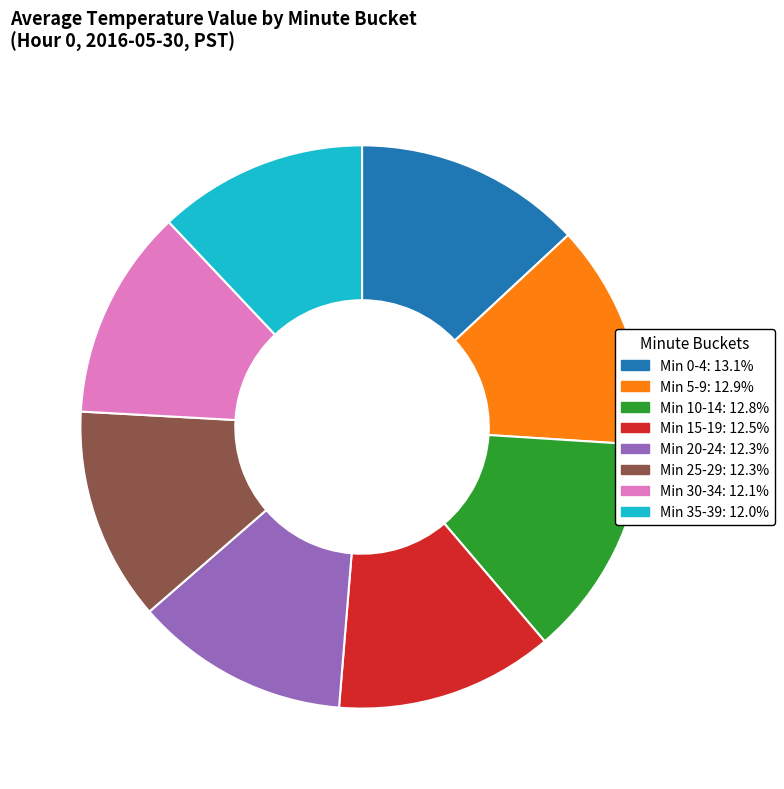

Is there a majority slice in this chart?

No